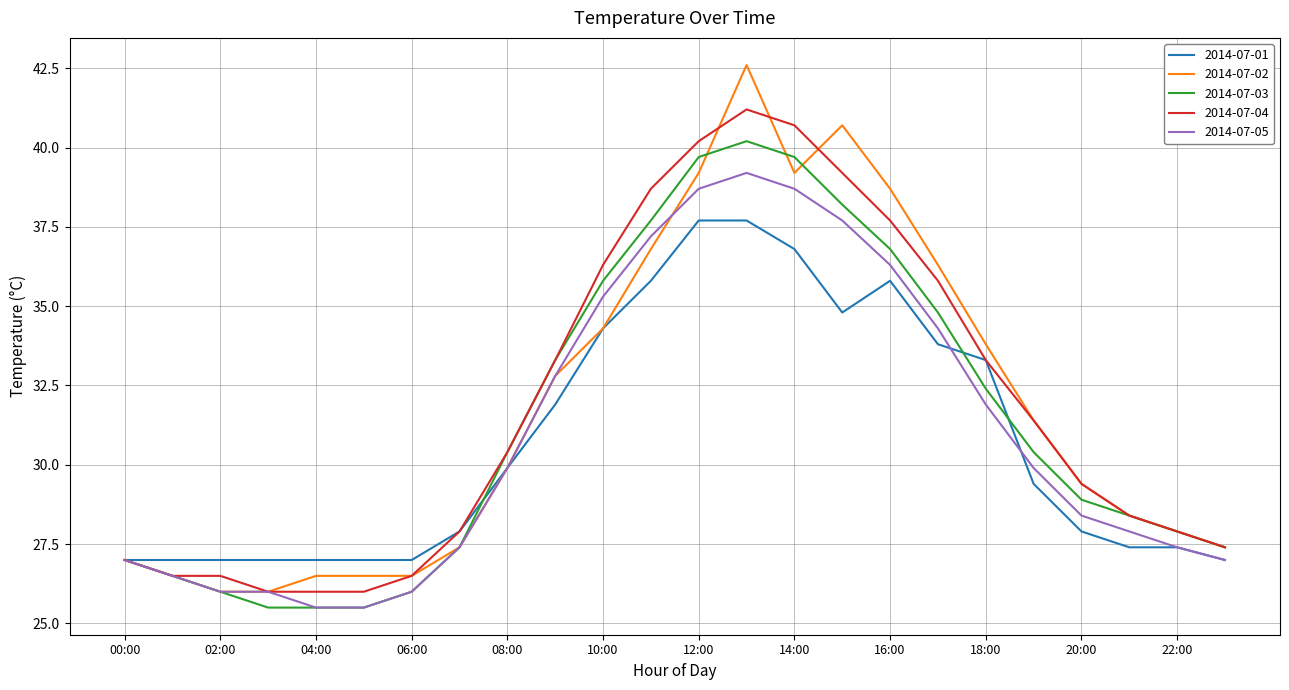

What is the difference between the maximum and second lowest values in the 2014-07-01 series?

10.7